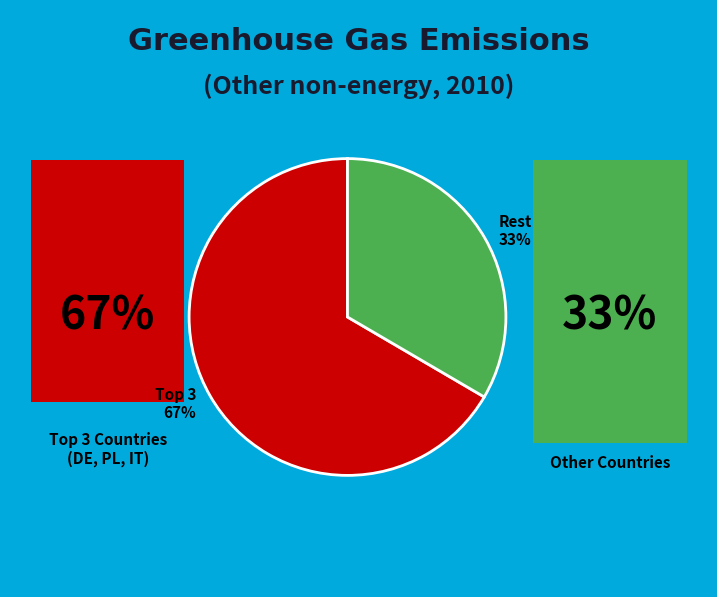

To the nearest percent, what is the average slice percentage?

50%